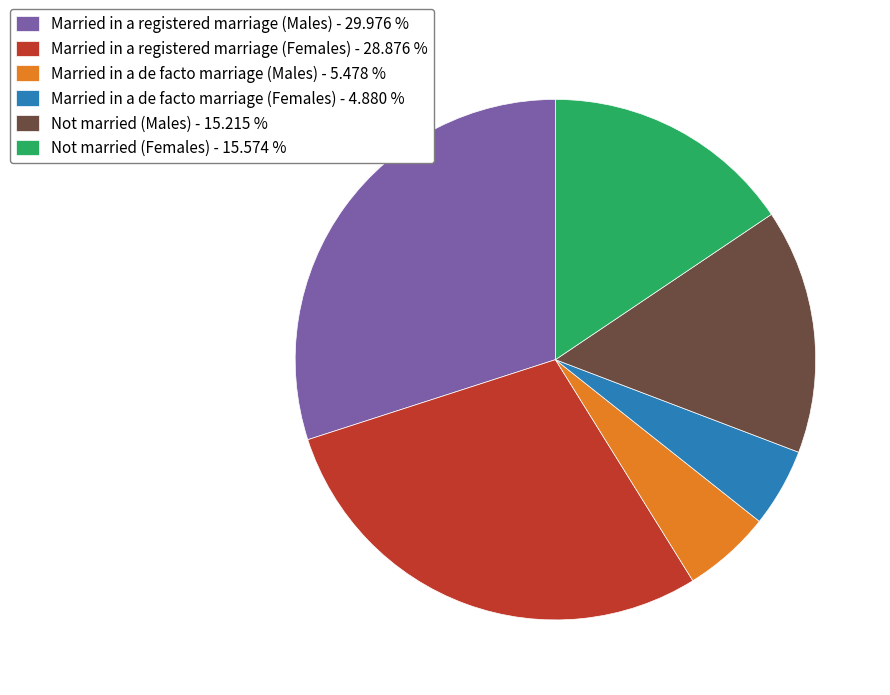

Between Married in a registered marriage (Males) and Married in a de facto marriage (Males), which is larger?

Married in a registered marriage (Males)